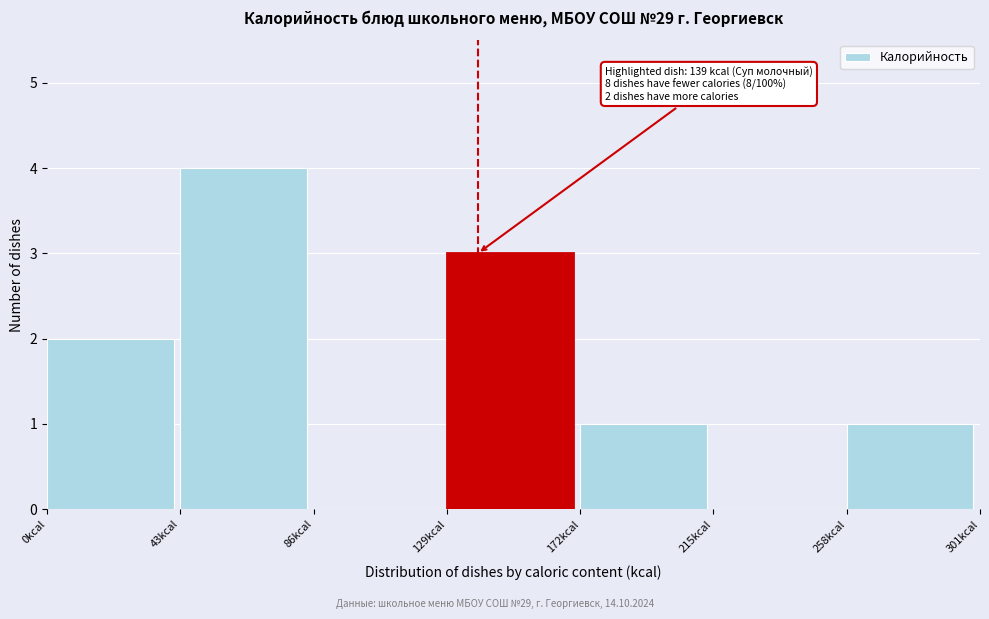

Which range on the x-axis has the tallest bar?

43 to 86